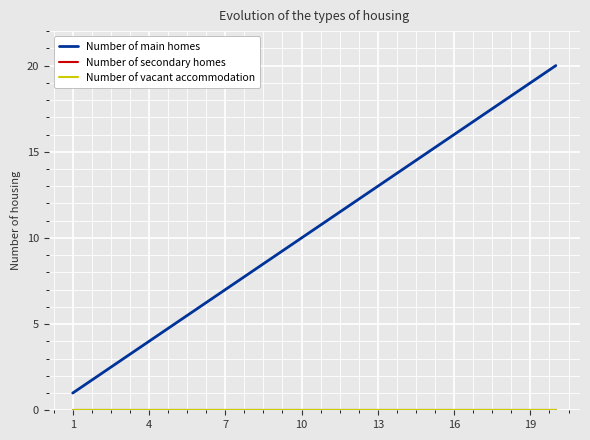

Does the chart display data point markers on the line(s)?

No